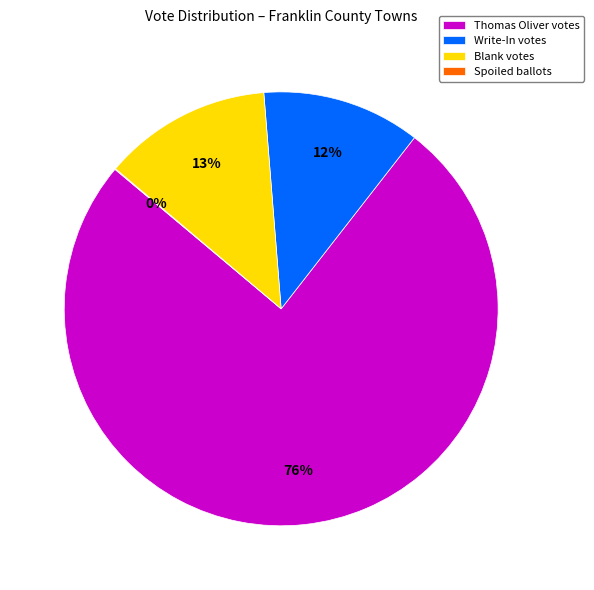

Between Write-In votes and Thomas Oliver votes, which is larger?

Thomas Oliver votes